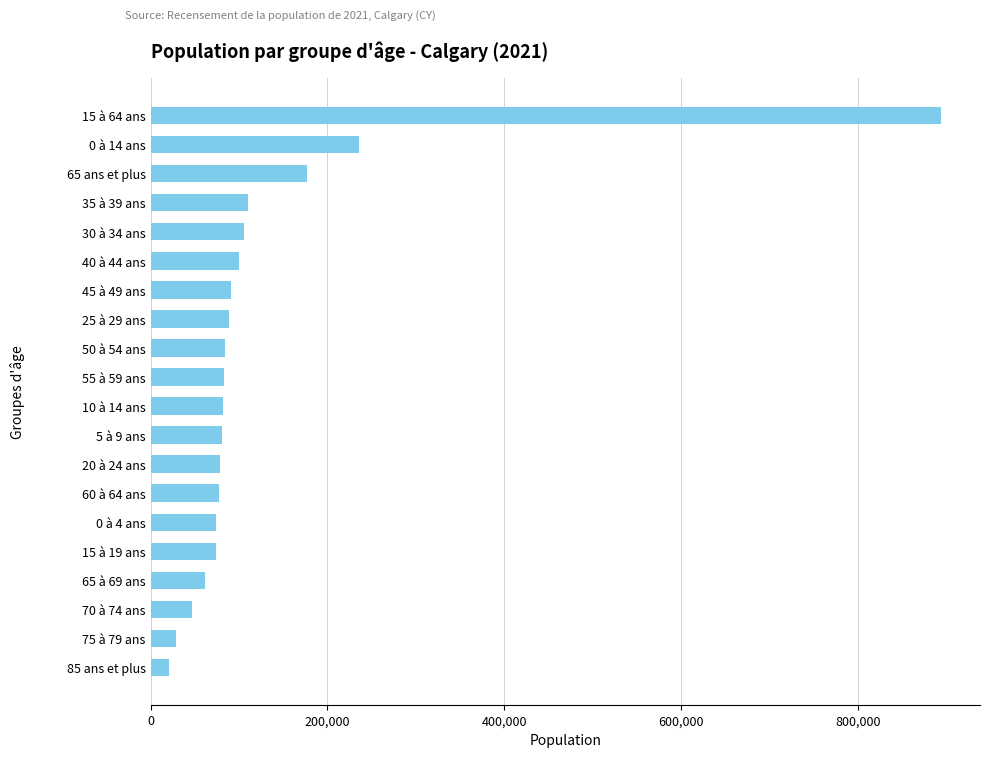

What is the change in value from 85 ans et plus to 20 à 24 ans?

+57945